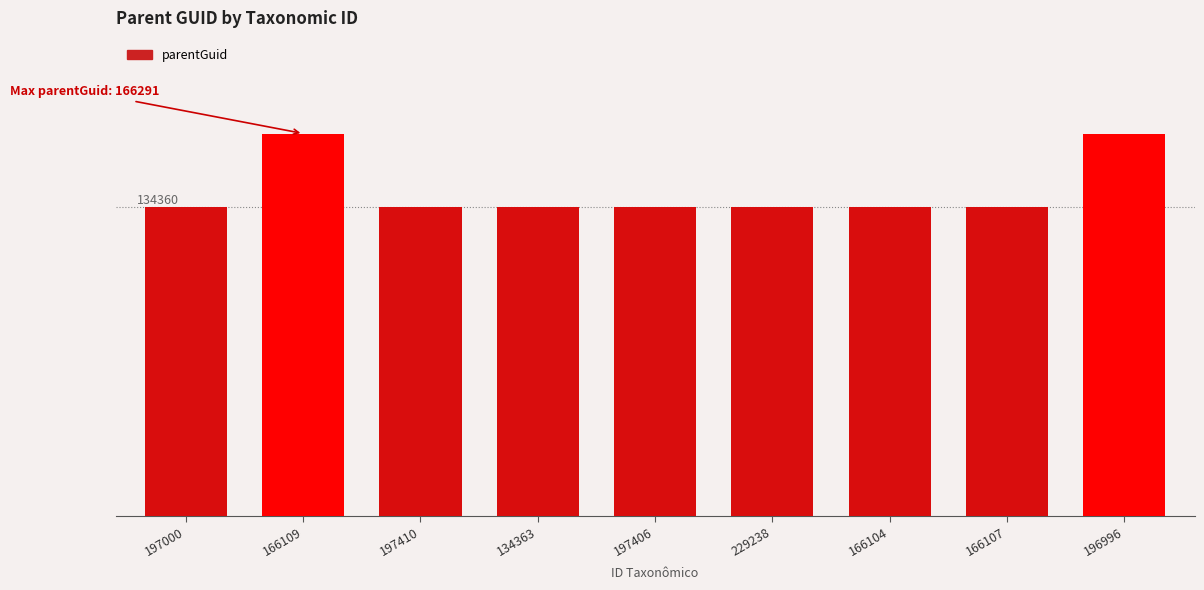

The value at 166104 is 77038. True or false?

False